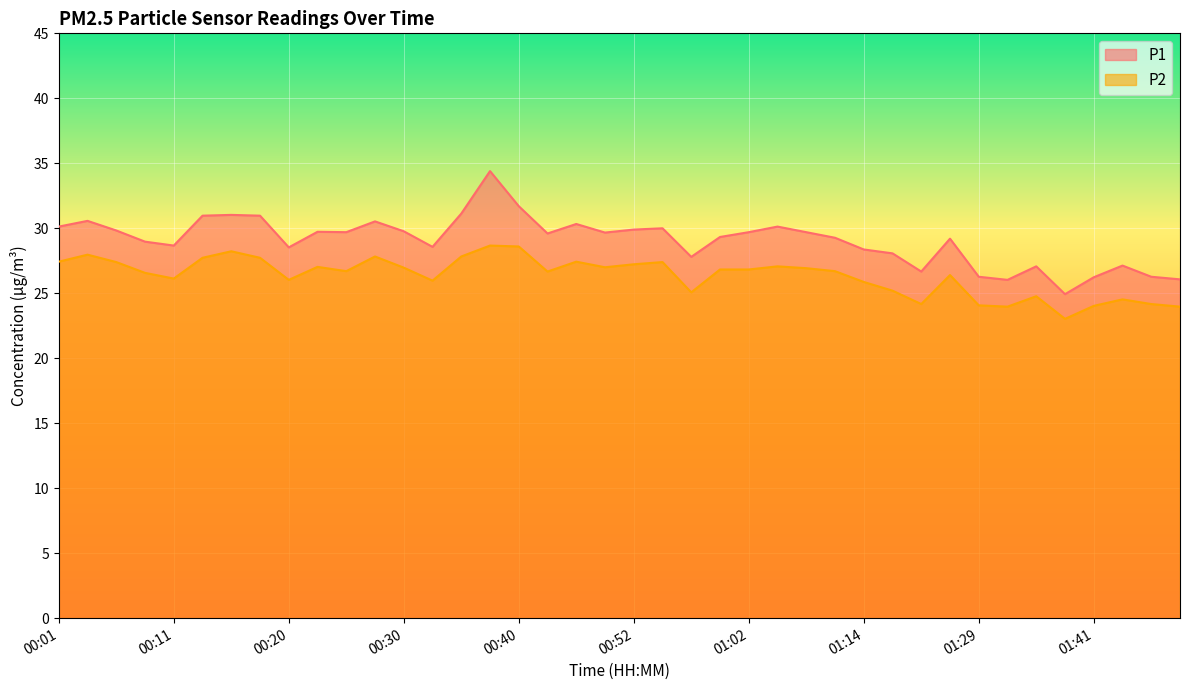

How many lines are shown in the chart?

2